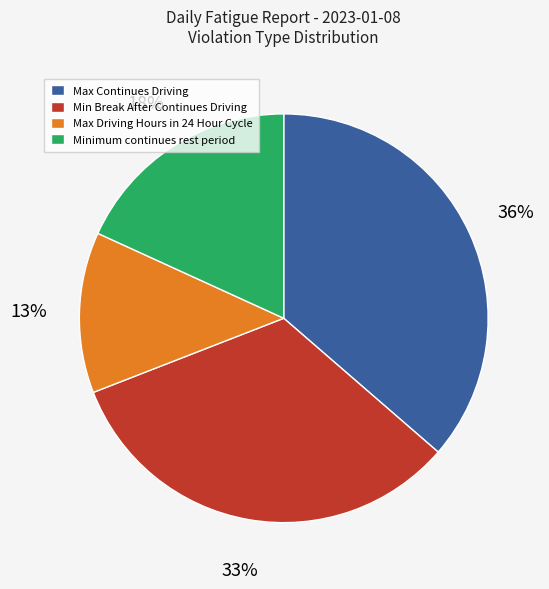

Between Max Continues Driving and Min Break After Continues Driving, which is larger?

Max Continues Driving